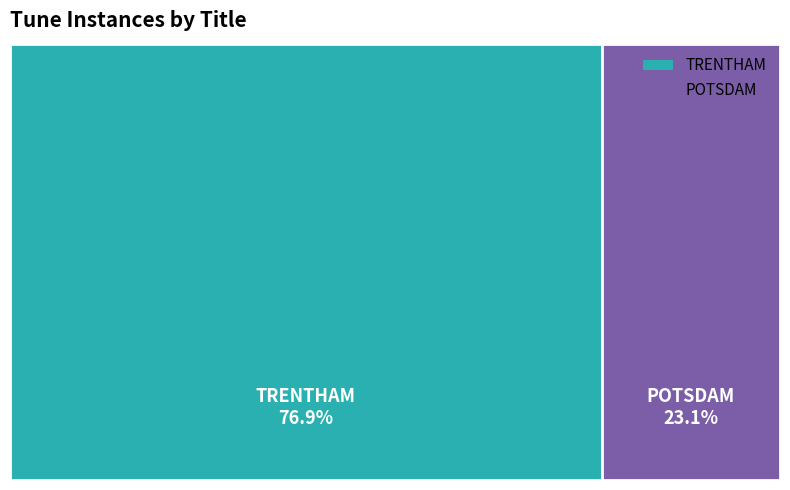

To the nearest percent, what is the combined percentage of TRENTHAM and POTSDAM?

100%